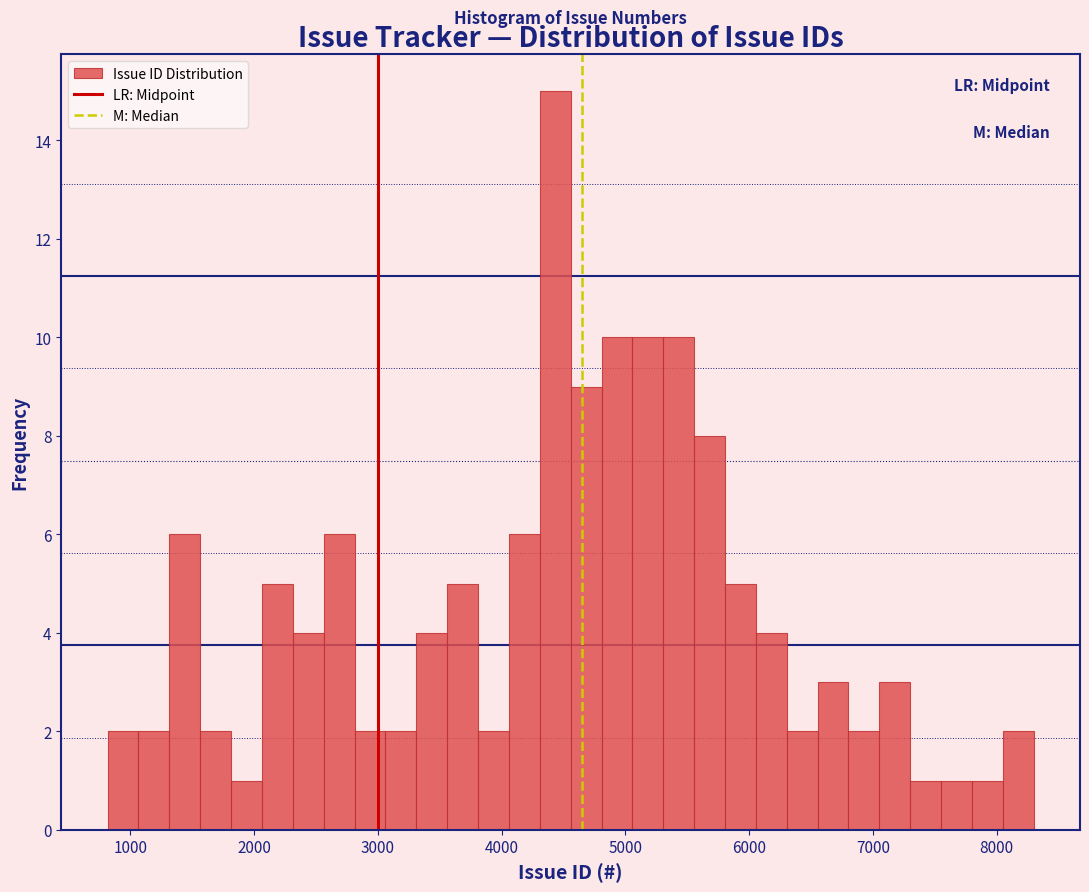

Read against the x-axis, roughly where is the centre of the tallest bar?

4400